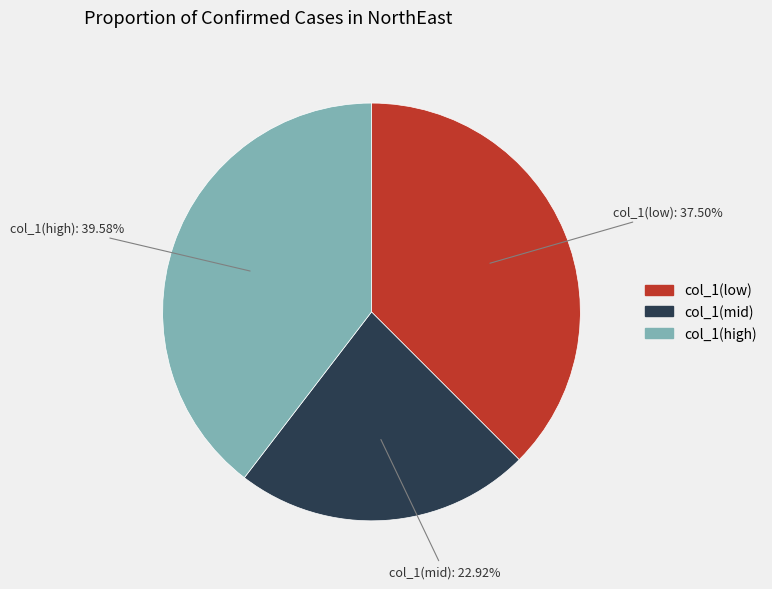

Is there a majority slice in this chart?

No